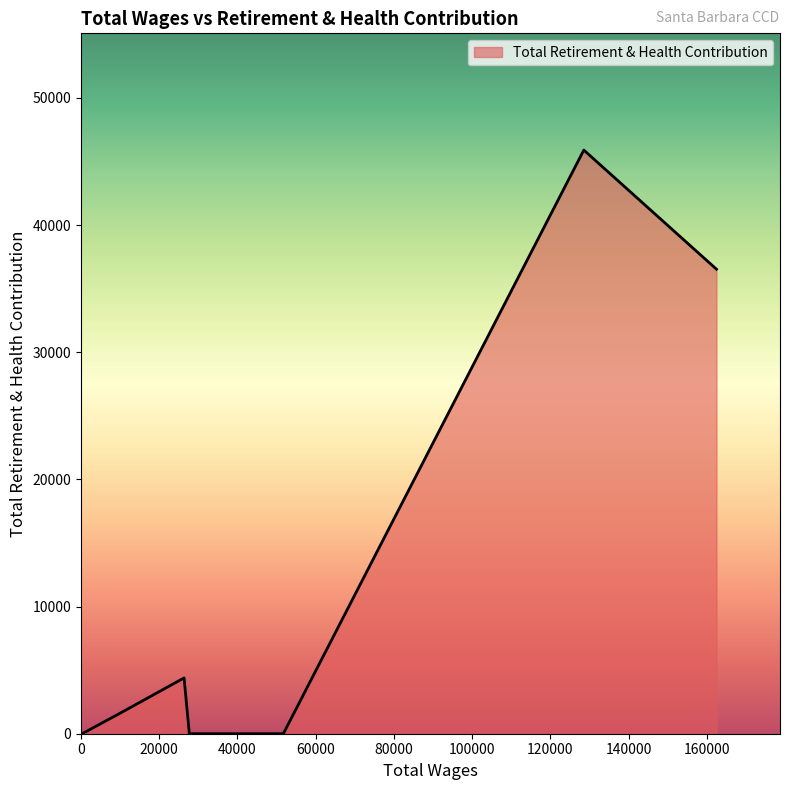

What is the average value?

12630